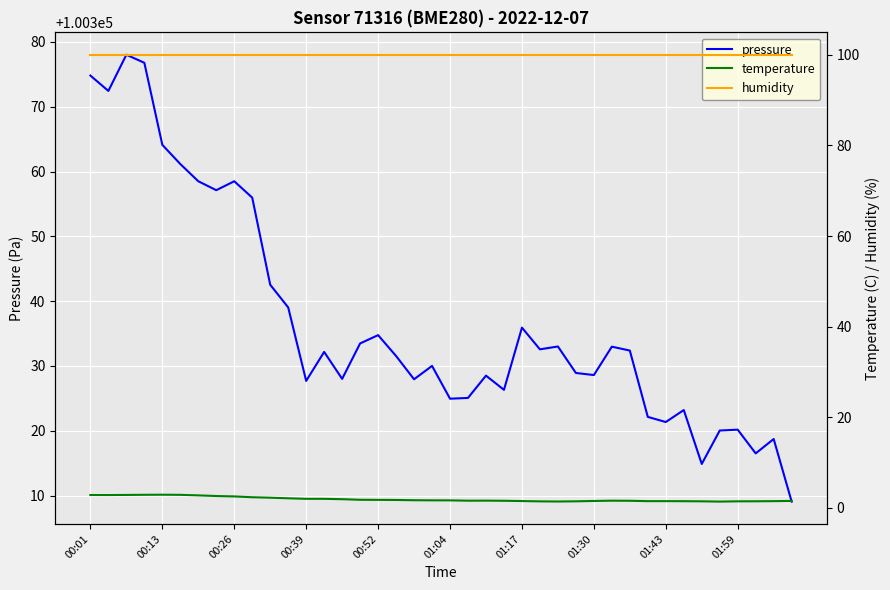

How many interior local peaks does the pressure series have?

12